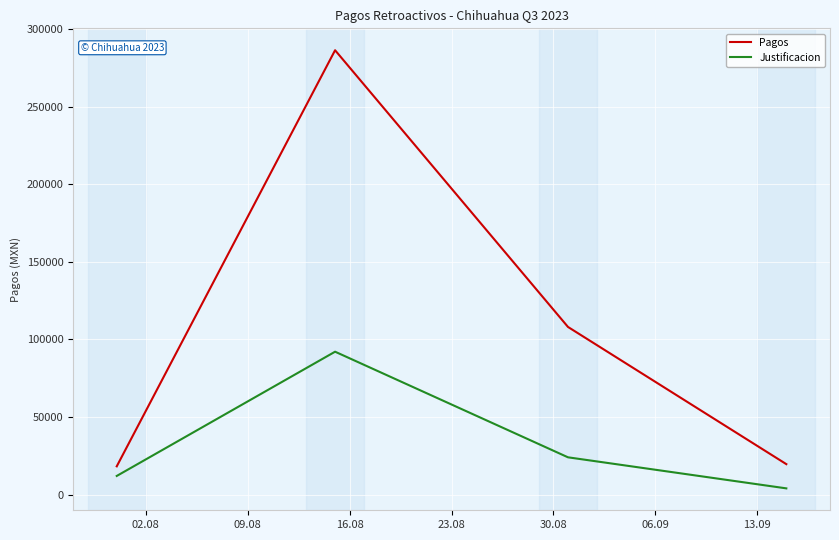

How many lines are shown in the chart?

2